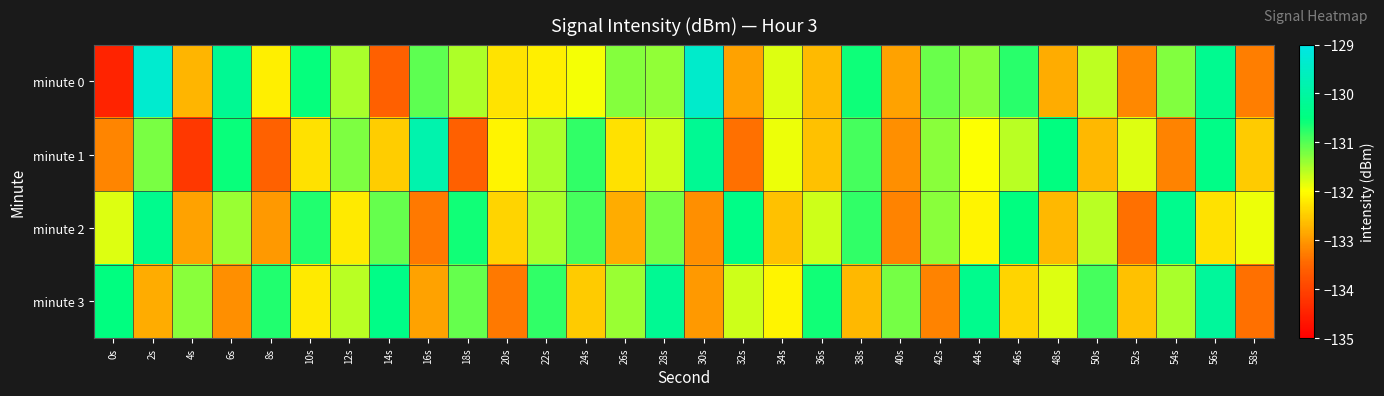

Reading right to left, transcribe all the data shown in this chart.

minute 0: 58s=-133.3	56s=-130.3	54s=-131.3	52s=-133.2	50s=-131.6	48s=-132.8	46s=-130.7	44s=-131.3	42s=-131.1	40s=-132.9	38s=-130.6	36s=-132.7	34s=-131.8	32s=-132.9	30s=-129.4	28s=-131.4	26s=-131.3	24s=-131.9	22s=-132.2	20s=-132.3	18s=-131.5	16s=-131.1	14s=-133.6	12s=-131.5	10s=-130.5	8s=-132.2	6s=-130.2	4s=-132.7	2s=-129.3	0s=-134.5
minute 1: 58s=-132.5	56s=-130.4	54s=-133.2	52s=-131.8	50s=-132.7	48s=-130.5	46s=-131.6	44s=-132.0	42s=-131.3	40s=-133.1	38s=-130.9	36s=-132.6	34s=-131.9	32s=-133.4	30s=-130.2	28s=-131.7	26s=-132.3	24s=-130.8	22s=-131.5	20s=-132.1	18s=-133.6	16s=-129.8	14s=-132.5	12s=-131.2	10s=-132.3	8s=-133.5	6s=-130.6	4s=-134.2	2s=-131.2	0s=-133.2
minute 2: 58s=-131.9	56s=-132.3	54s=-130.3	52s=-133.4	50s=-131.6	48s=-132.7	46s=-130.5	44s=-132.1	42s=-131.3	40s=-133.2	38s=-130.8	36s=-131.7	34s=-132.6	32s=-130.4	30s=-133.1	28s=-131.2	26s=-132.8	24s=-130.9	22s=-131.5	20s=-132.4	18s=-130.6	16s=-133.3	14s=-131.1	12s=-132.2	10s=-130.7	8s=-133.0	6s=-131.4	4s=-132.9	2s=-130.3	0s=-131.8
minute 3: 58s=-133.4	56s=-130.1	54s=-131.5	52s=-132.6	50s=-130.9	48s=-131.8	46s=-132.4	44s=-130.3	42s=-133.2	40s=-131.2	38s=-132.7	36s=-130.6	34s=-132.1	32s=-131.7	30s=-133.0	28s=-130.2	26s=-131.4	24s=-132.5	22s=-130.8	20s=-133.3	18s=-131.1	16s=-132.9	14s=-130.4	12s=-131.6	10s=-132.2	8s=-130.7	6s=-133.1	4s=-131.3	2s=-132.8	0s=-130.5